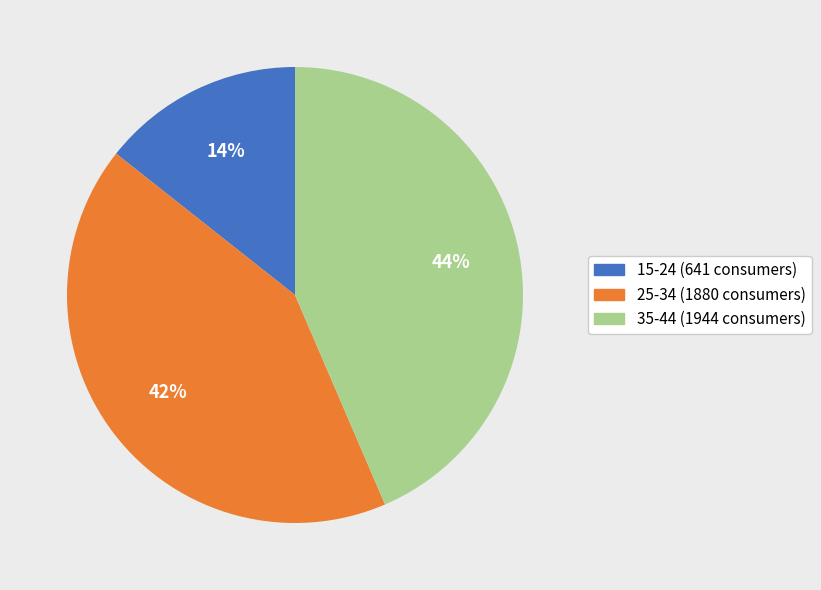

Is the sum of 35-44 and 15-24 greater than half?

Yes